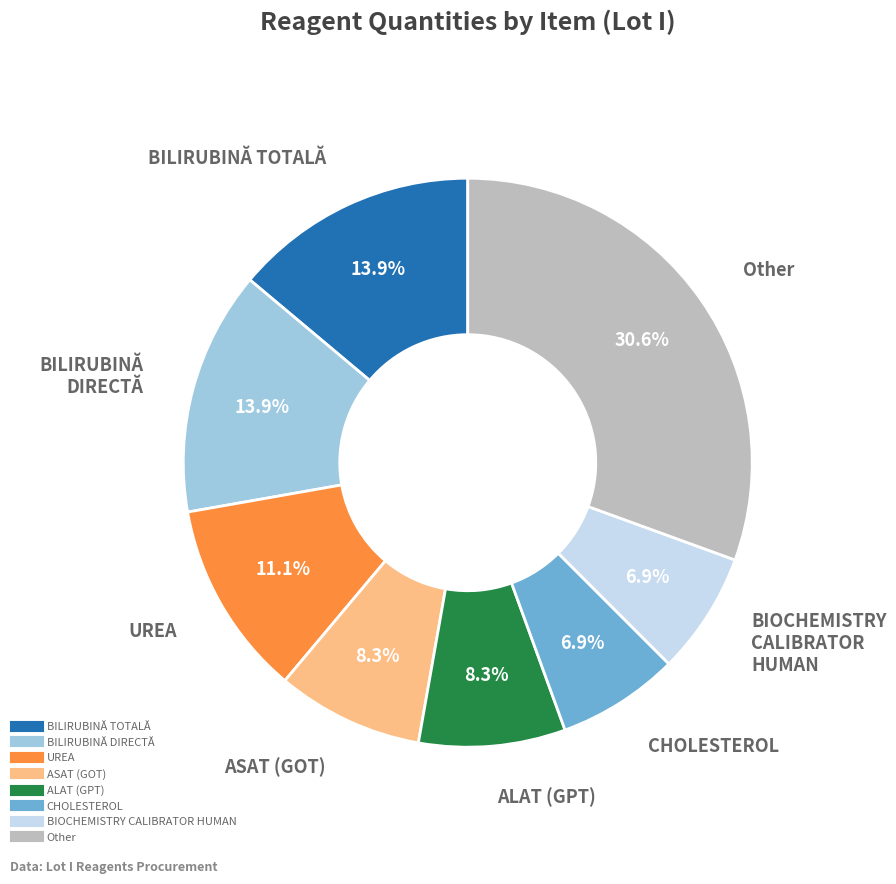

Is there any slice that represents more than half of the pie?

No